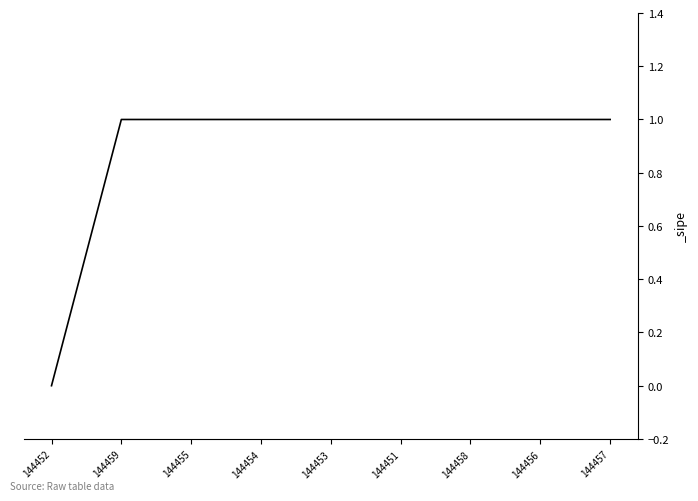

What is the change in value from 144452 to 144458?

+1